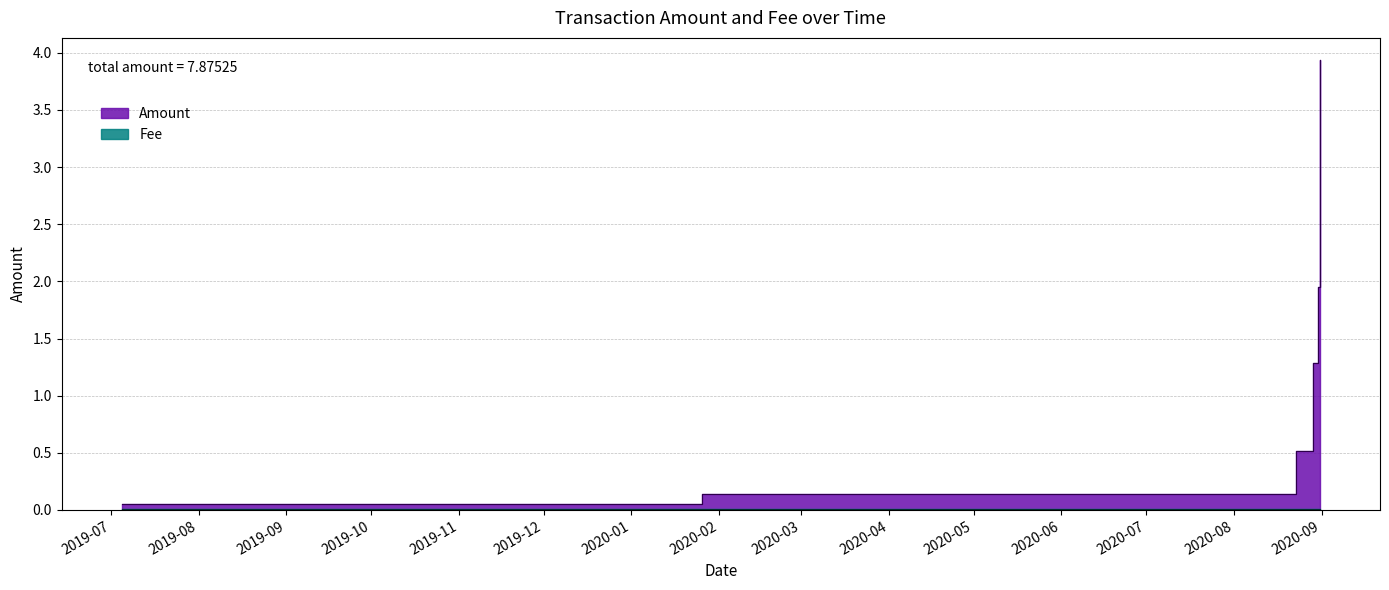

What is the average value?

1.3